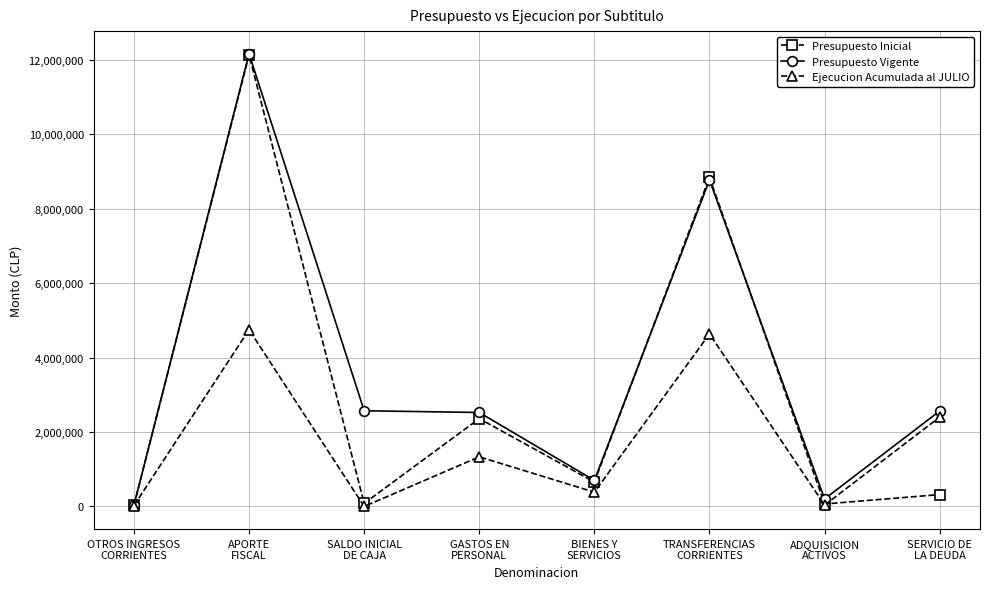

What value does the Presupuesto Inicial series have at TRANSFERENCIAS
CORRIENTES, to the nearest 10?

8840740